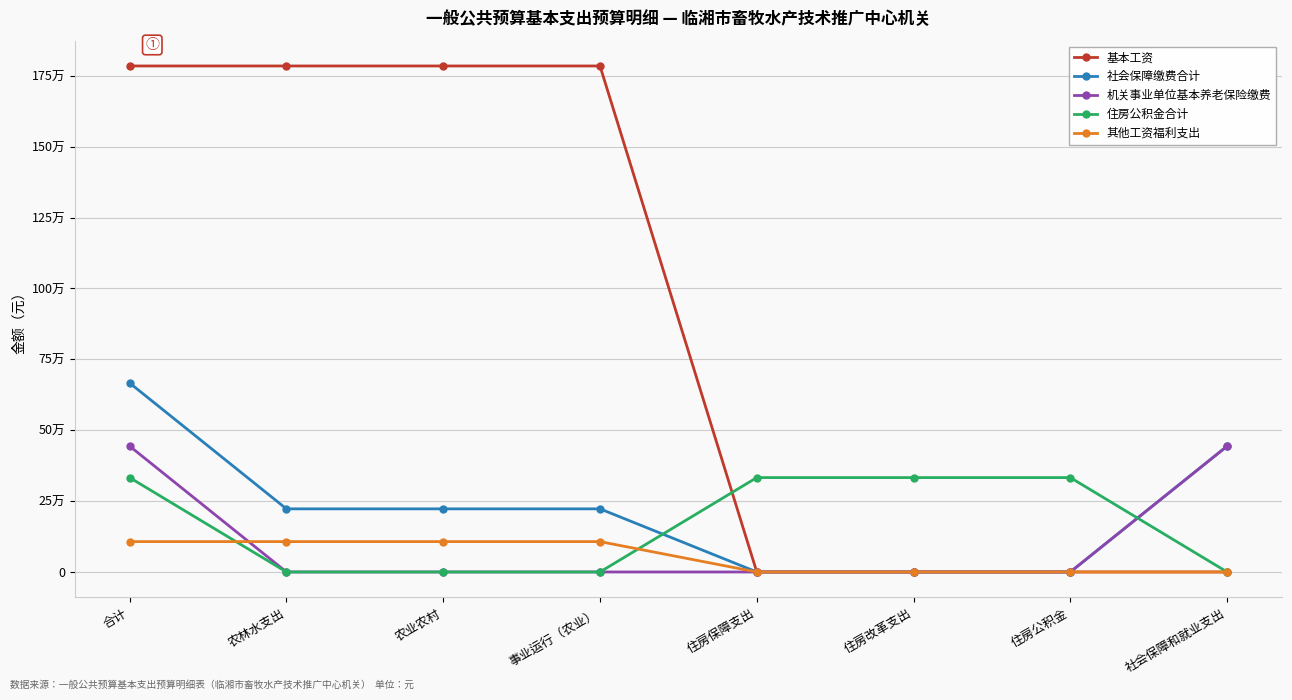

Does the chart have visible grid lines?

Yes